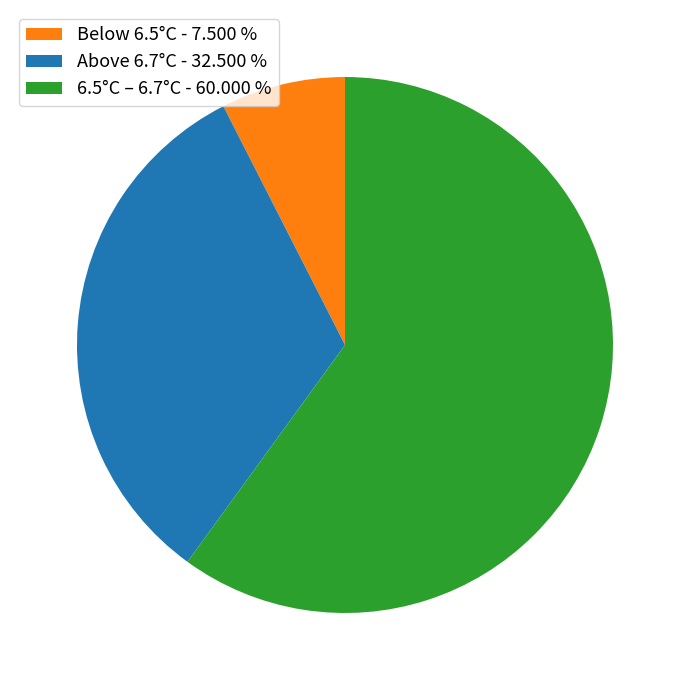

What is the ratio of the value at 6.5°C – 6.7°C - 60.000 % to the value at Below 6.5°C - 7.500 %?

8.0